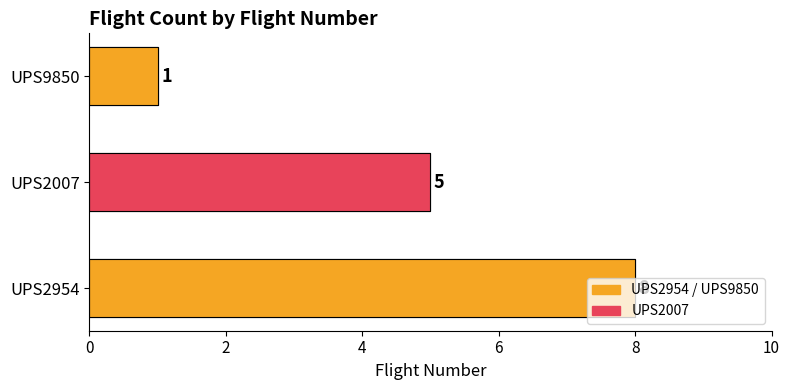

Are the bars grouped side by side (vs. stacked)?

No